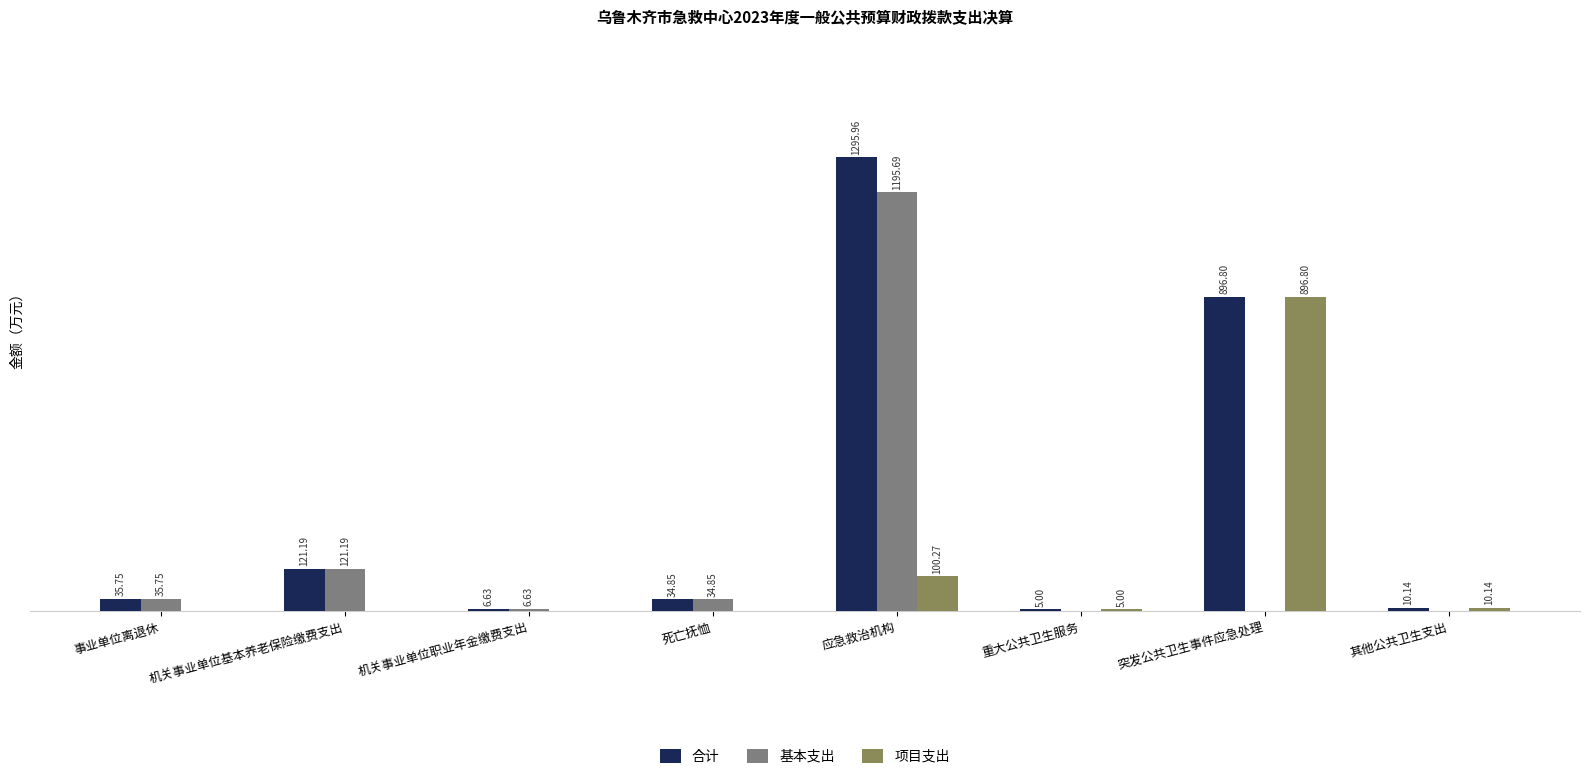

At which category is the sum across all series the highest?

应急救治机构